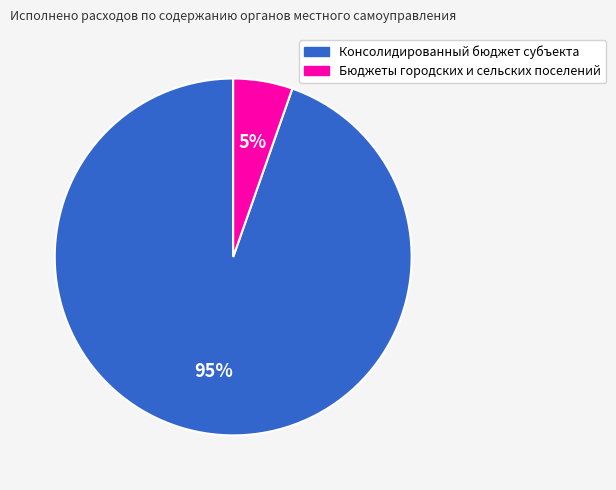

Does Консолидированный бюджет субъекта represent more than half of the total?

Yes